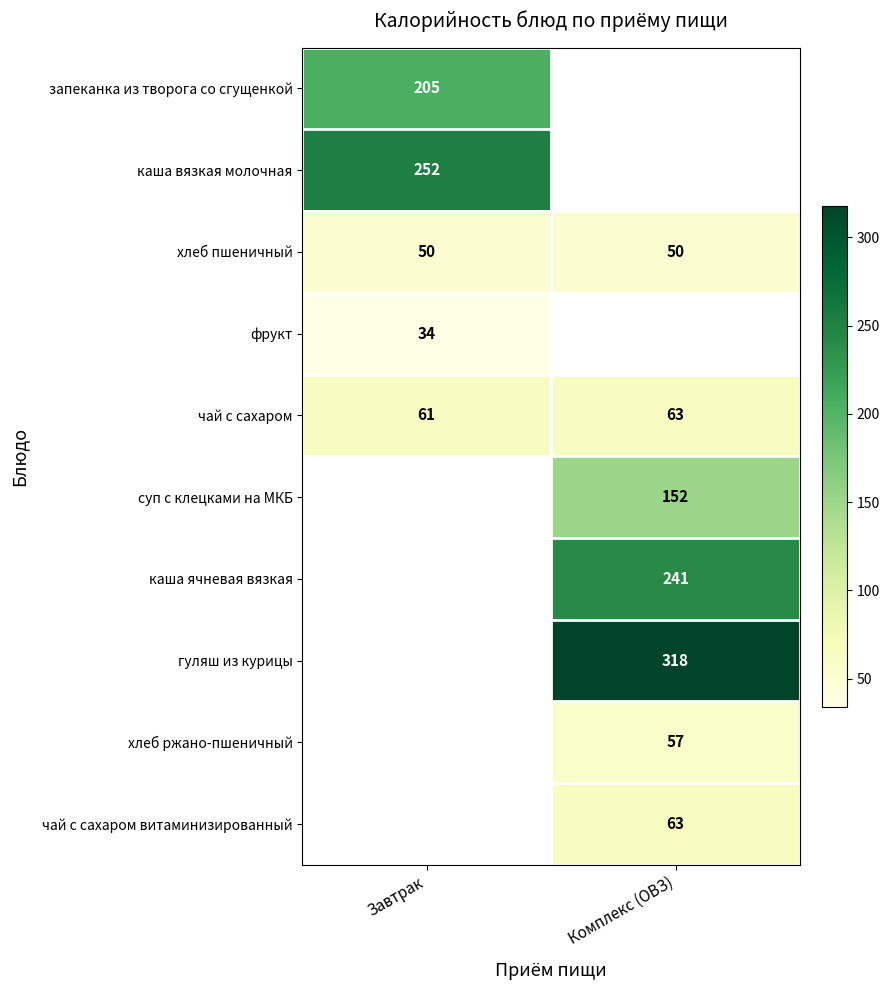

Between Завтрак and Комплекс (ОВЗ), which is larger?

Комплекс (ОВЗ)